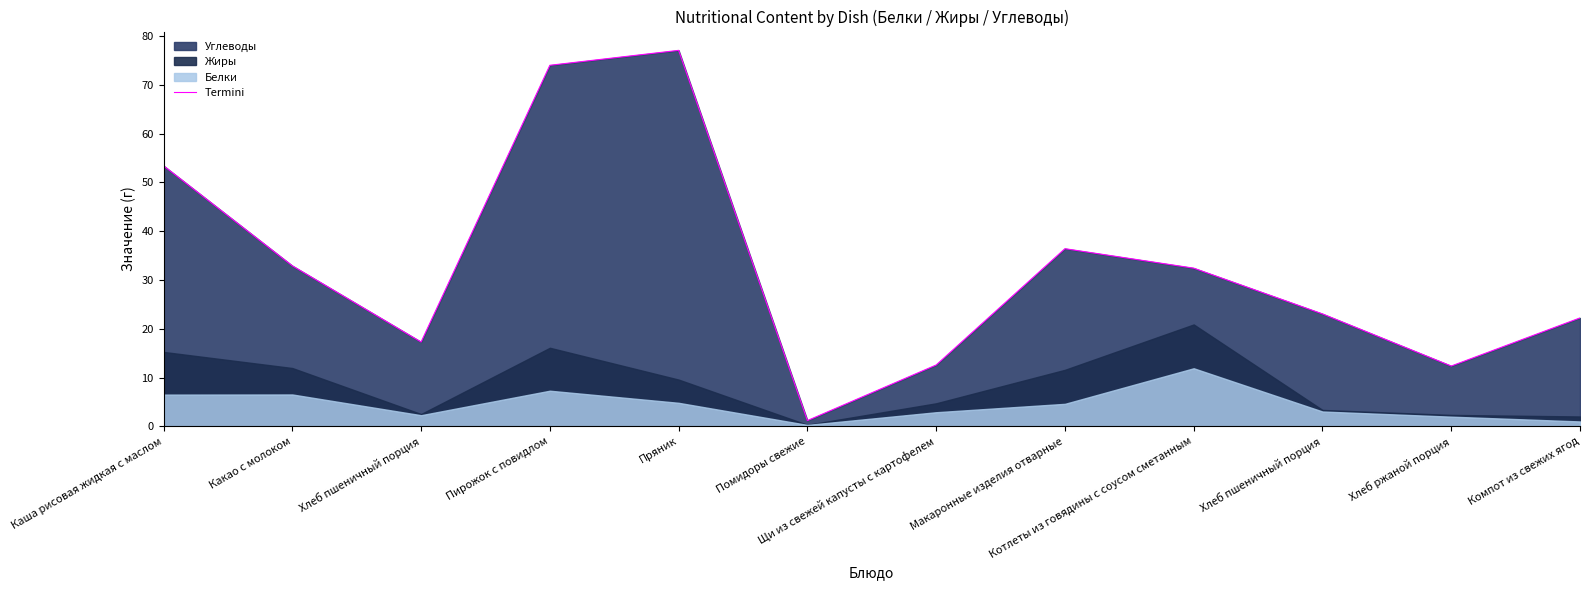

How many interior local peaks (higher than both neighbors) does the data have?

2